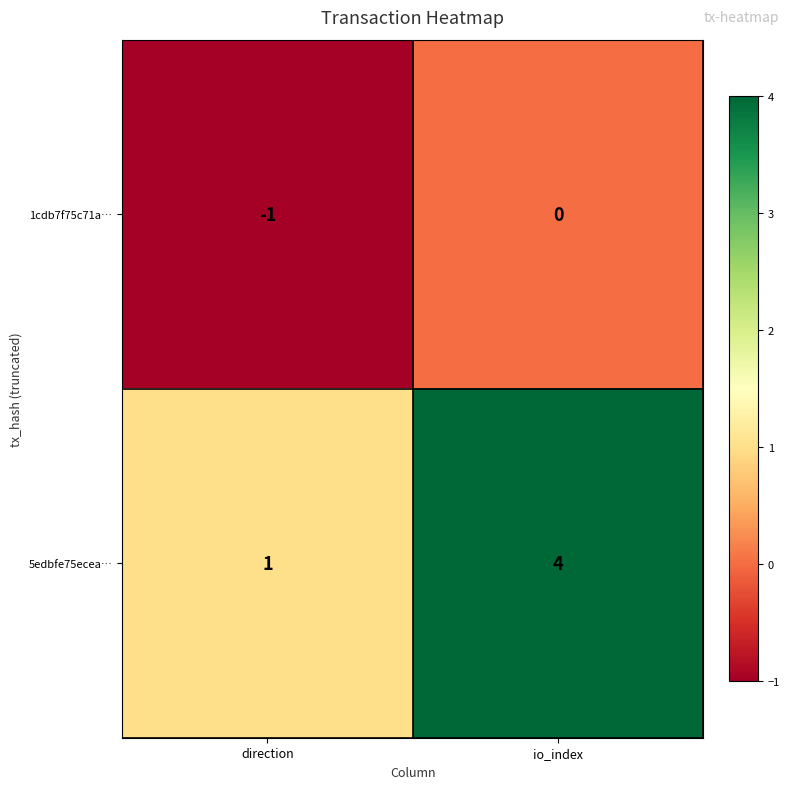

What value does the 5edbfe75ecea… series have at io_index?

4